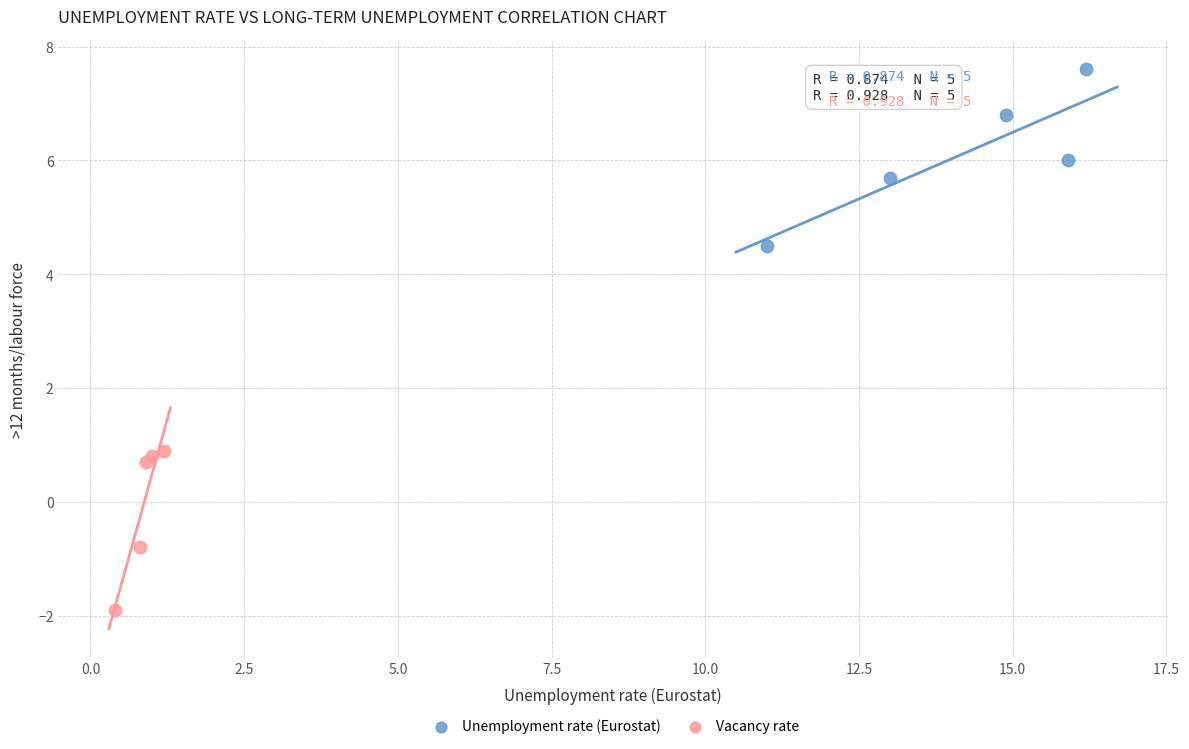

Which series contains the highest Y value?

Unemployment rate (Eurostat)